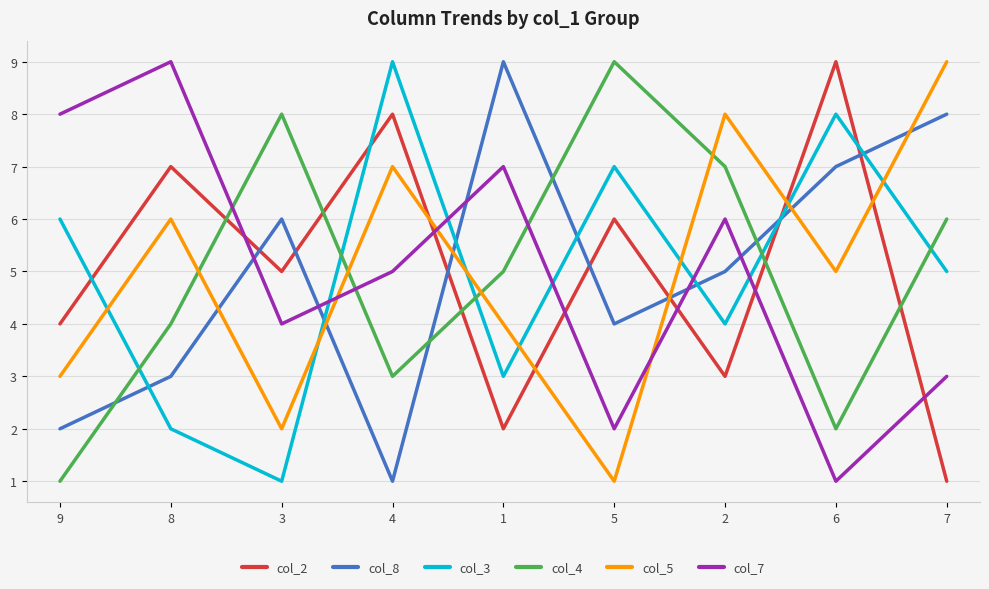

What is the maximum value shown in the chart?

9